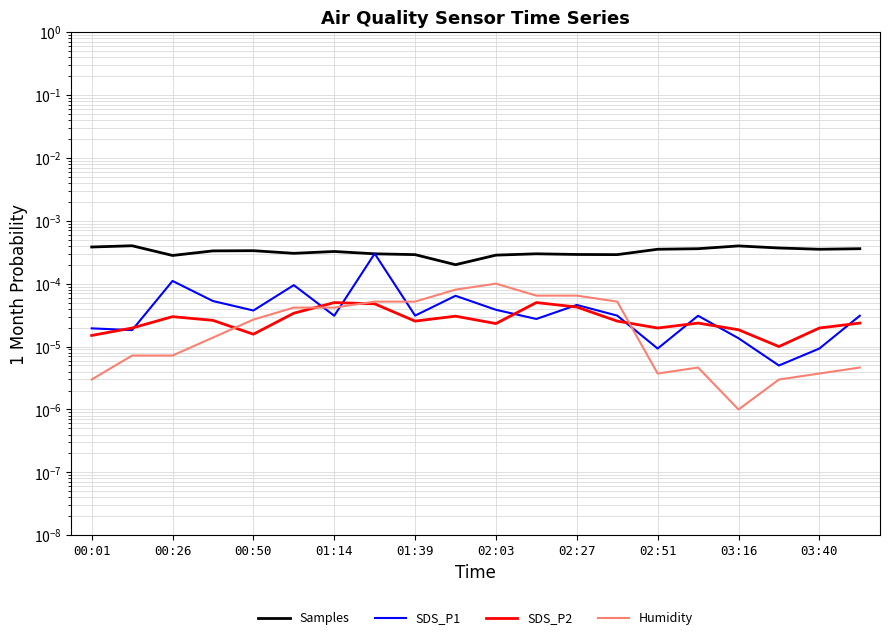

Does the chart have visible grid lines?

Yes